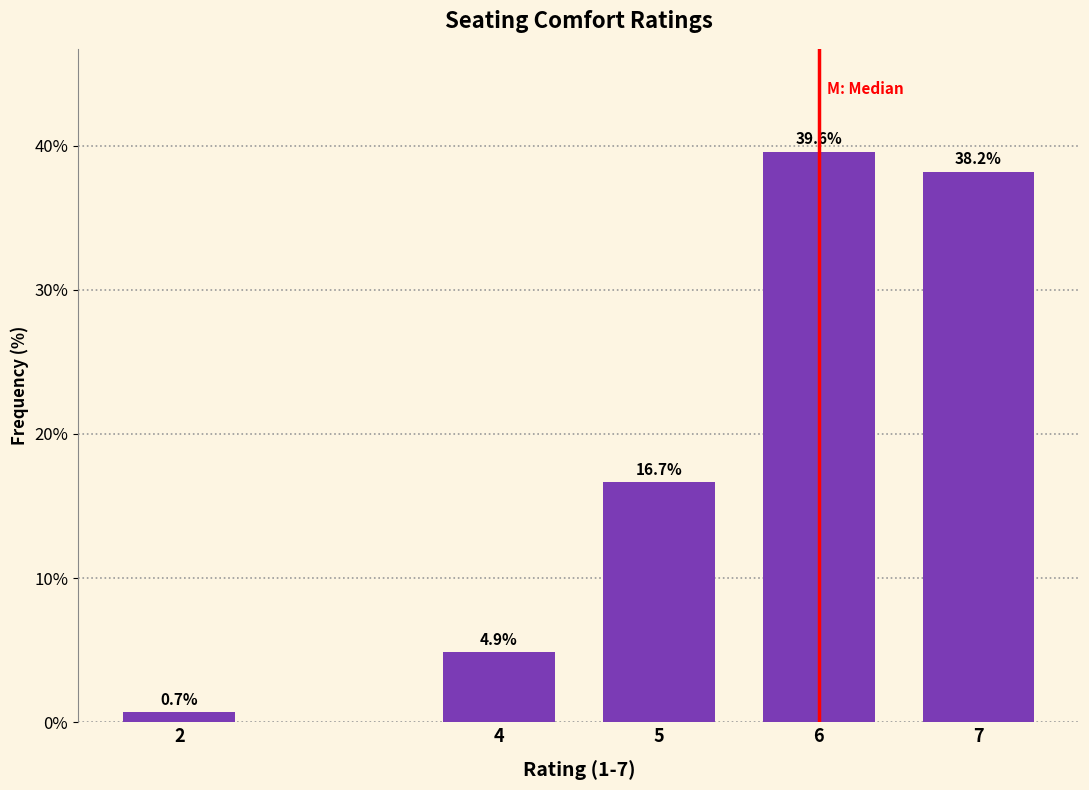

Reading left to right, what are all the values shown in this chart?

0.7	4.9	16.7	39.6	38.2